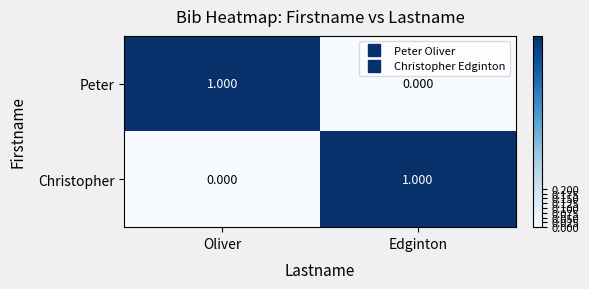

Rank the series at Oliver from lowest to highest value.

Christopher, Peter